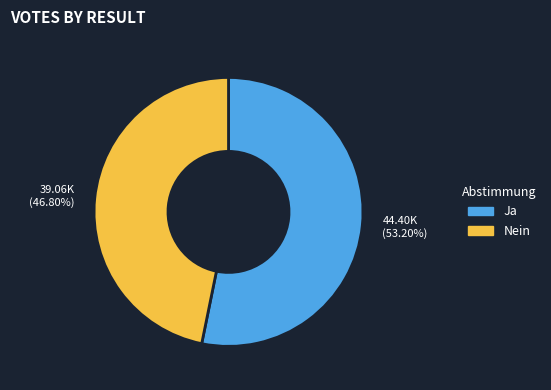

To the nearest percent, what is the difference between the largest and smallest slice percentages?

6%